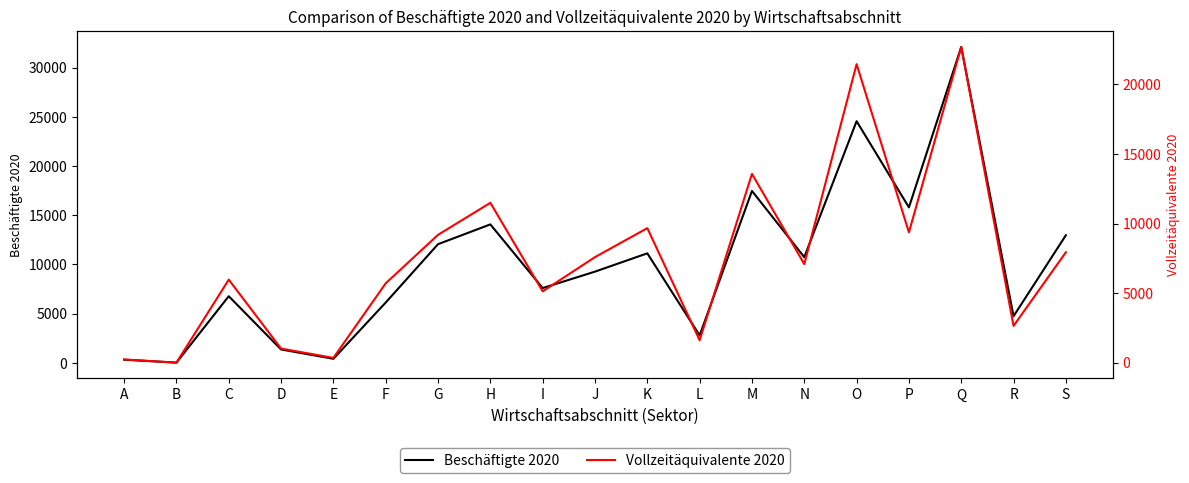

At which category does Beschäftigte 2020 reach its first local valley?

B